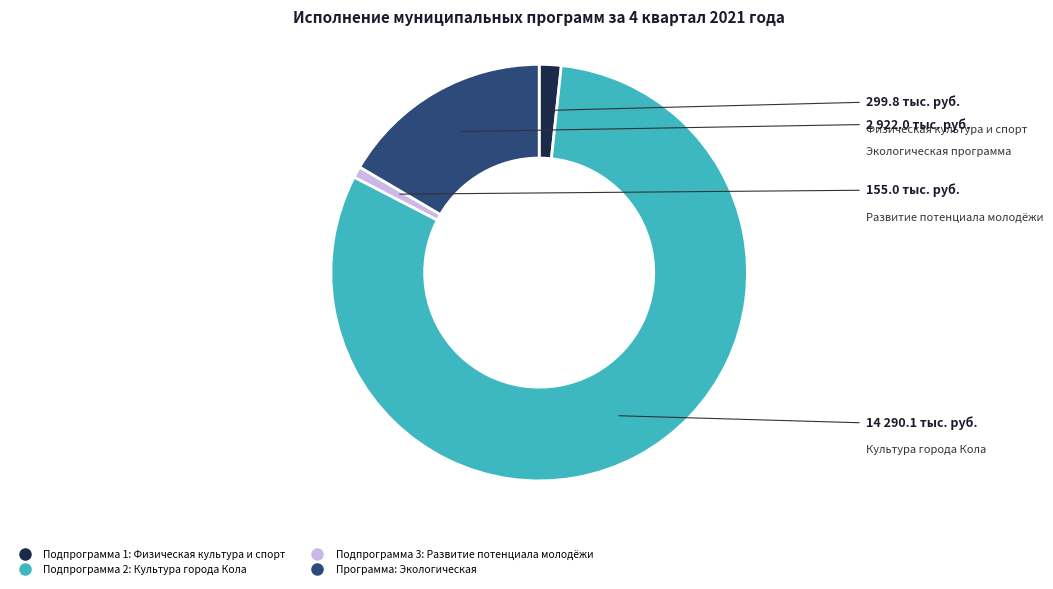

What is the smallest slice in the pie chart?

Подпрограмма 3: Развитие потенциала молодёжи